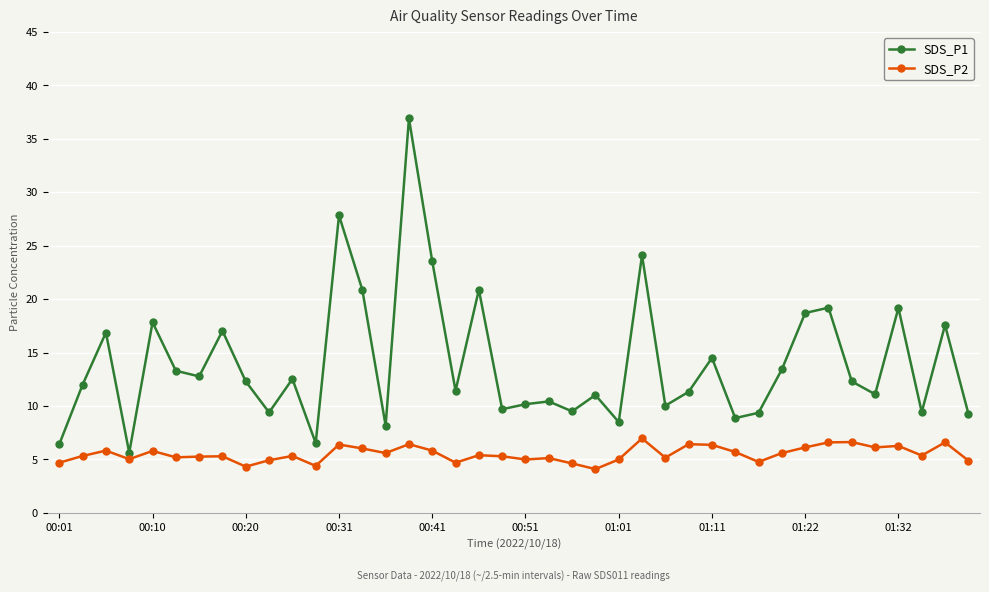

True or false: SDS_P1 has more than 0 points higher than both neighbors.

True